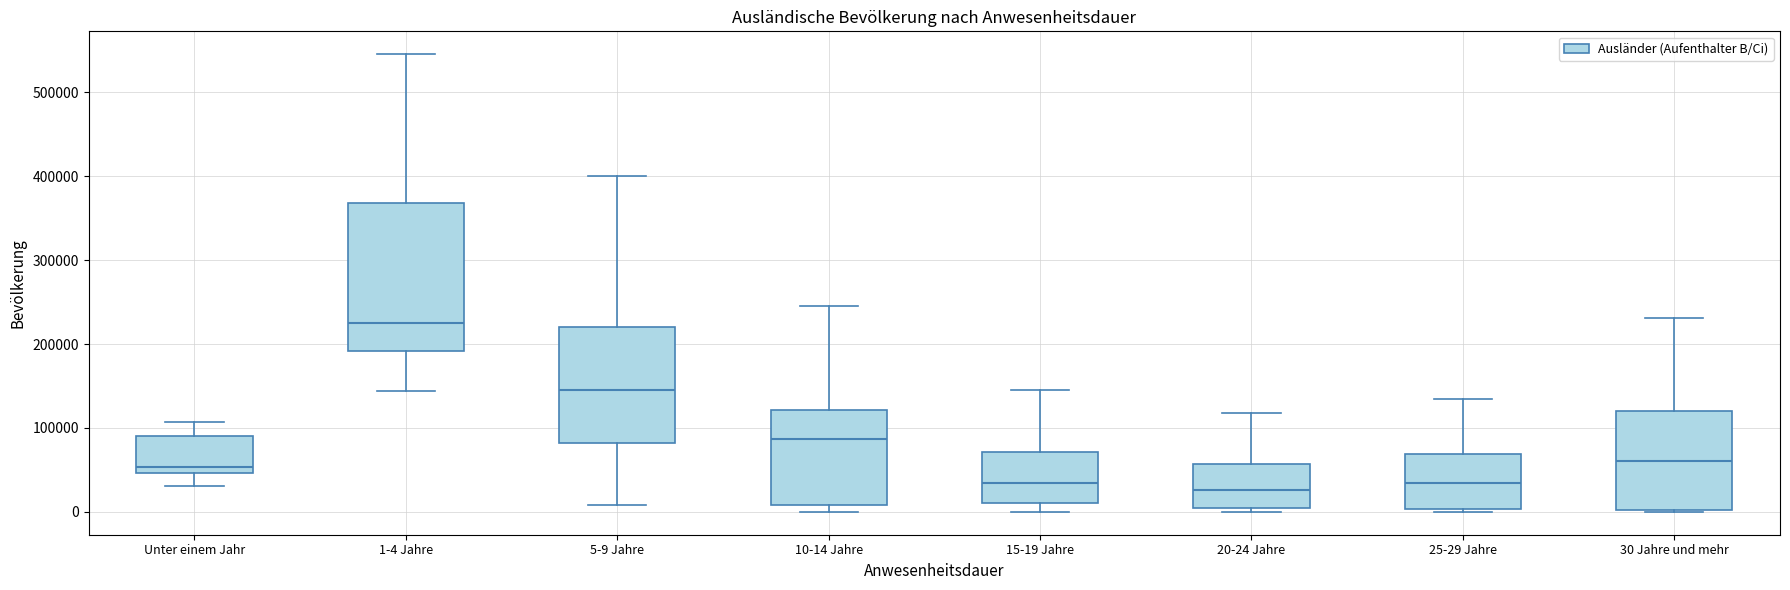

Which box is the tallest, from its lower edge to its upper edge?

1-4 Jahre